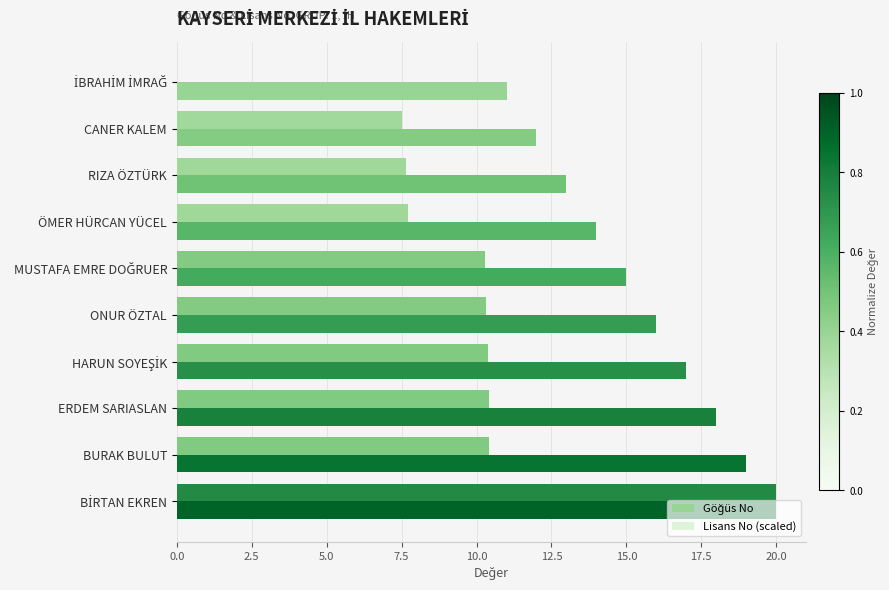

The value of Lisans No (scaled) at ÖMER HÜRCAN YÜCEL is 4.0. True or false?

False